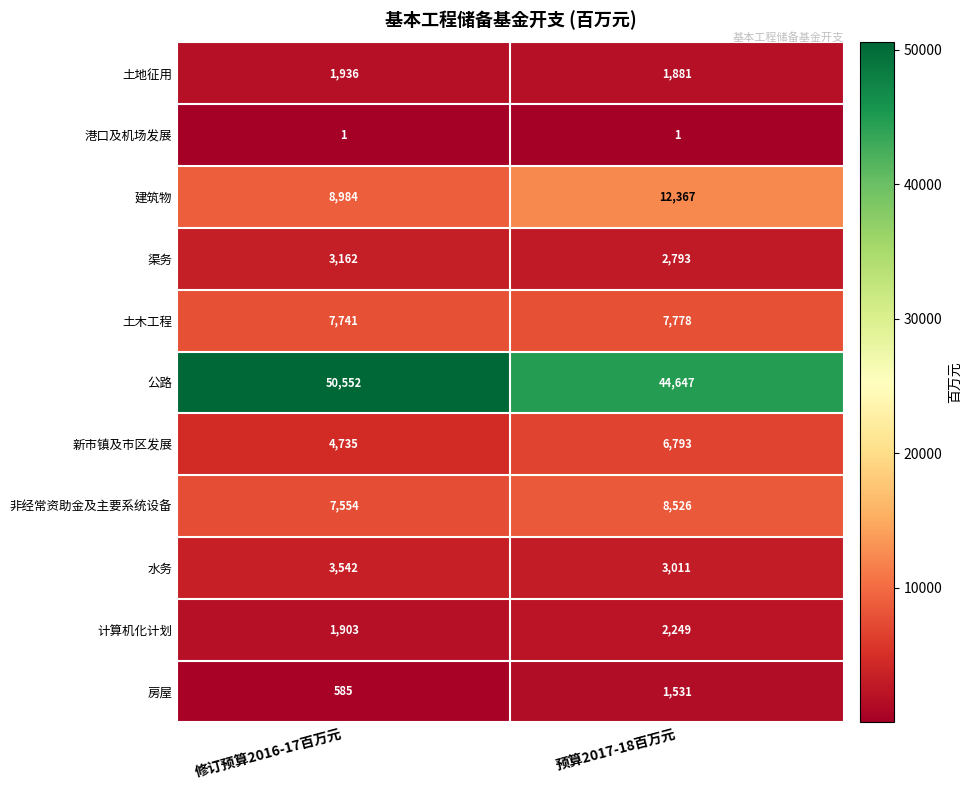

Which series has the largest total across all categories?

公路